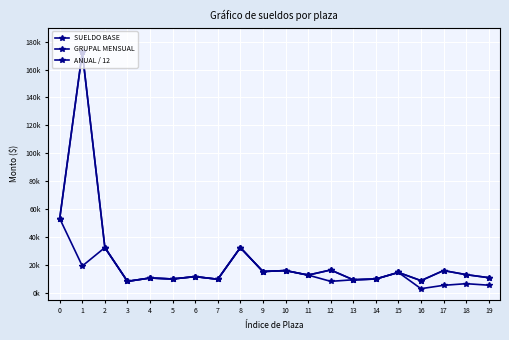

True or false: GRUPAL MENSUAL and SUELDO BASE intersect in this chart.

False